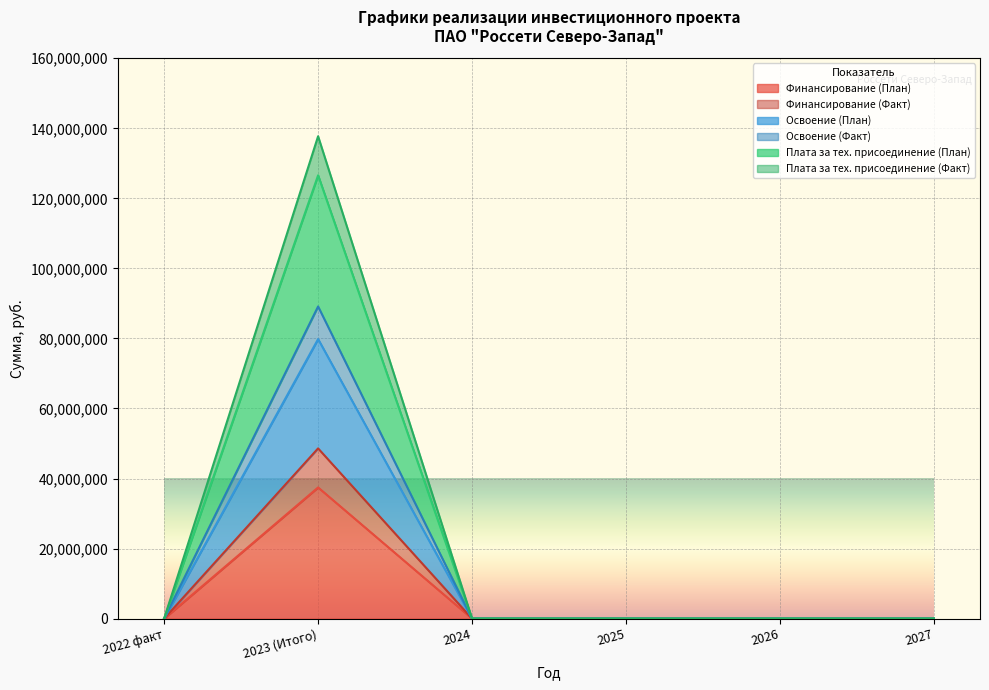

Count the number of categories in the chart.

6